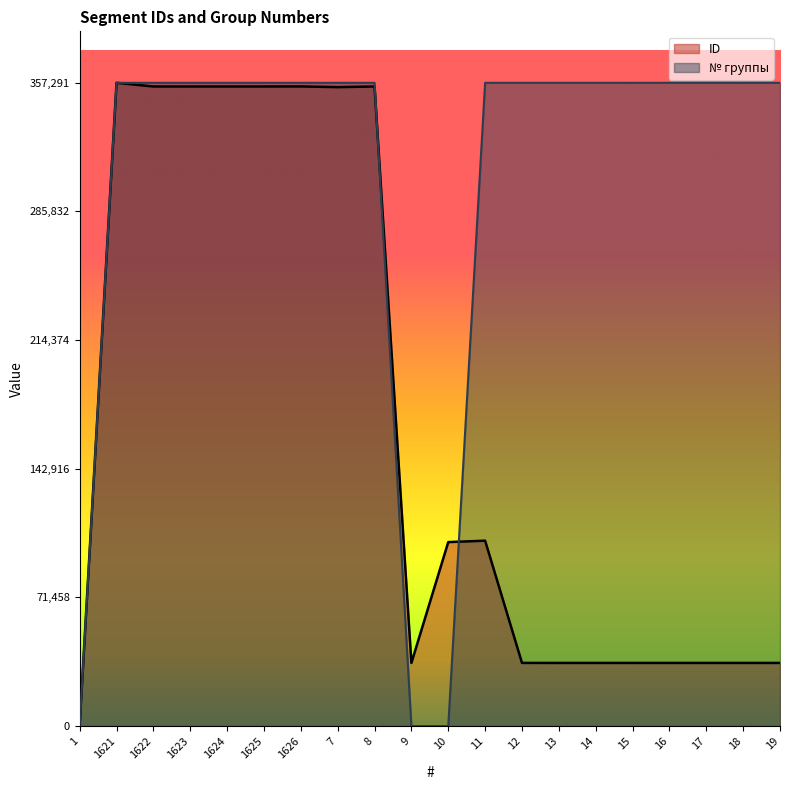

At which category is the sum across all series the highest?

1621